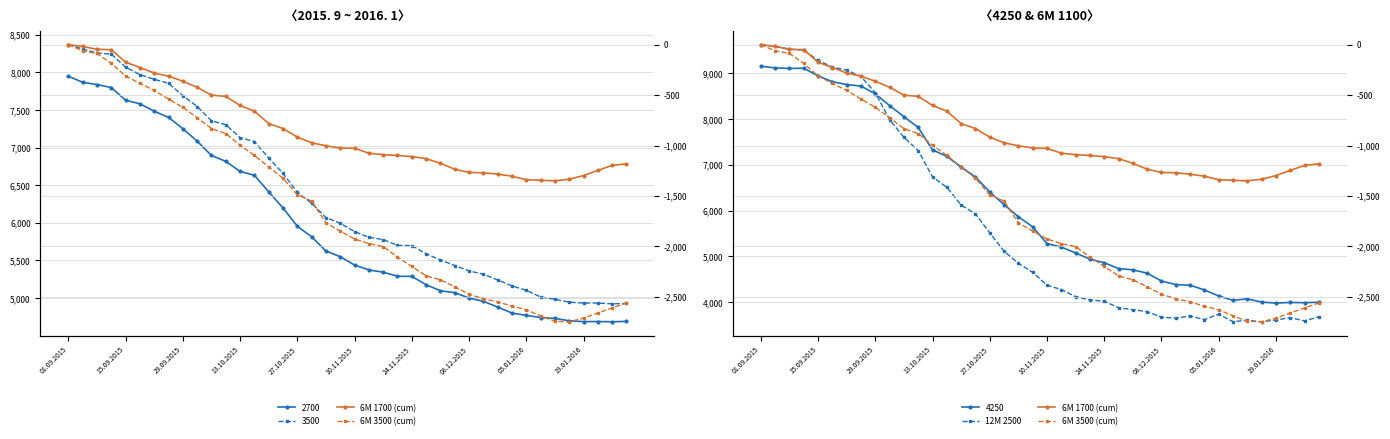

What is the minimum value for 6M 1700 cum (col_21)?

-1350